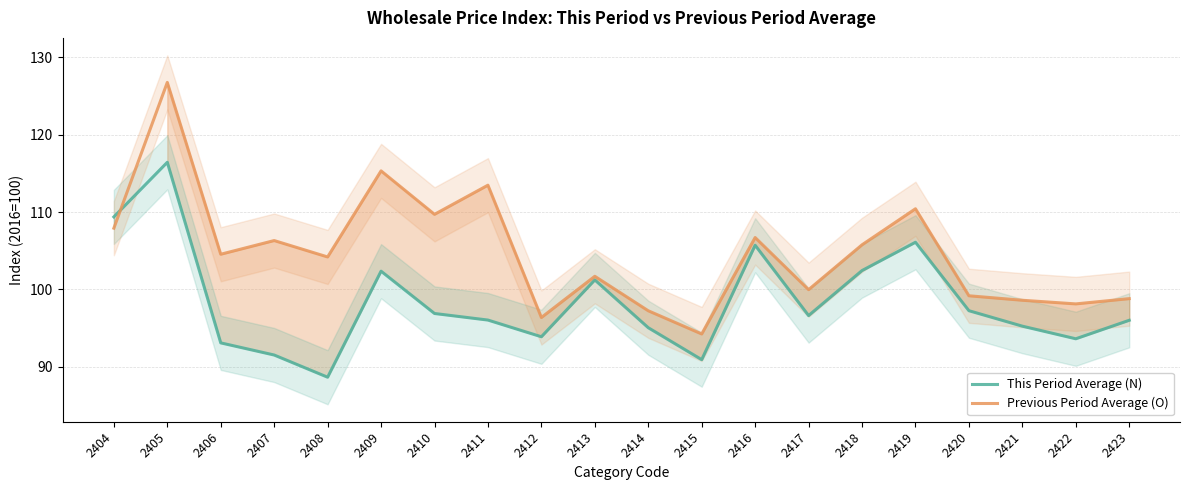

Which has a higher value, 2419 or 2413?

2419